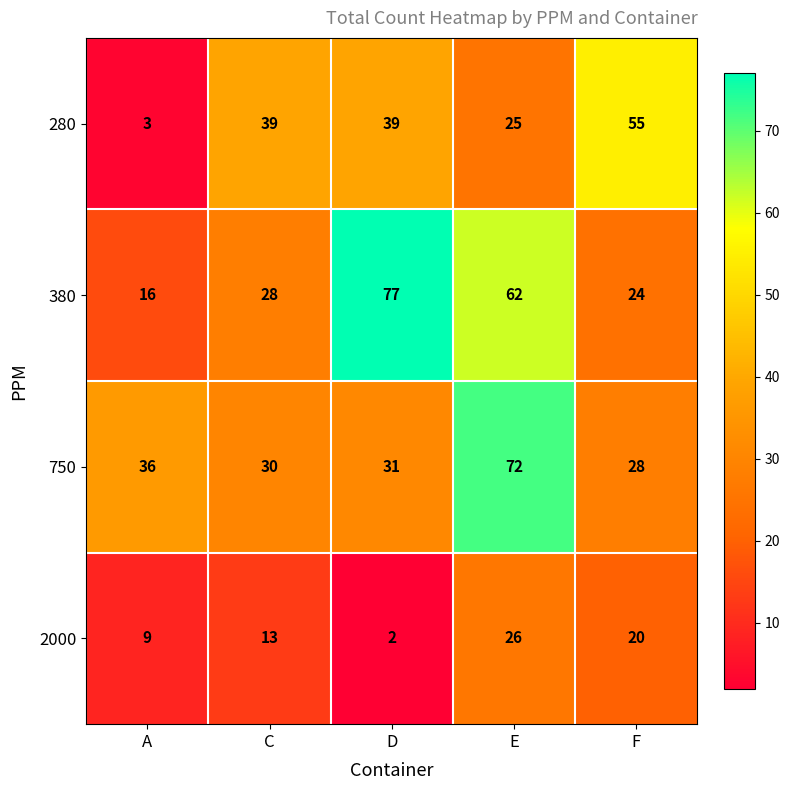

At which label is 2000 closest to 14?

C